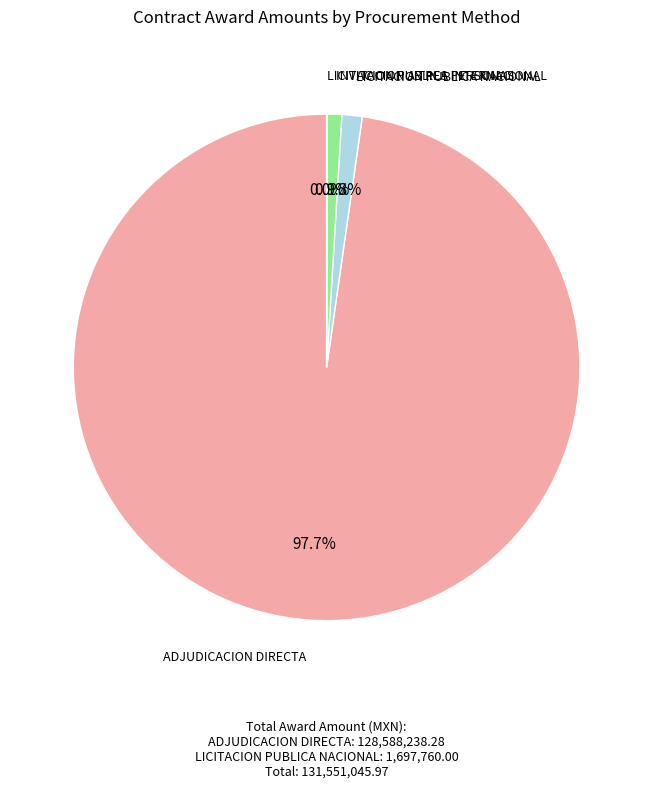

Is there a majority slice in this chart?

Yes